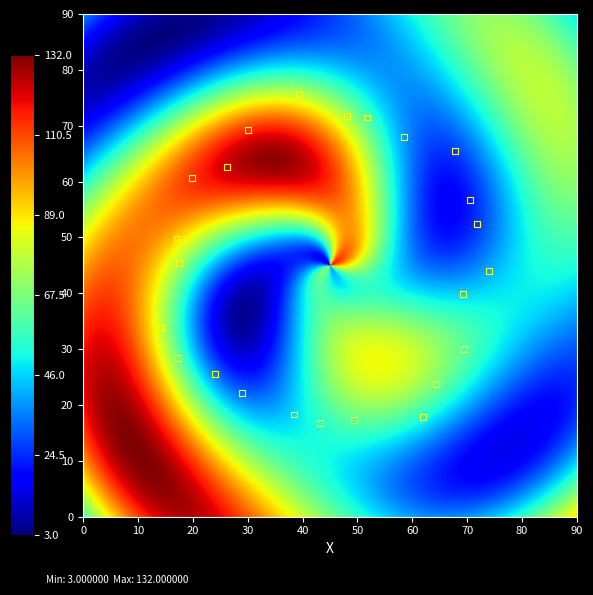

What is the range of Y values (max minus min)?

59.0